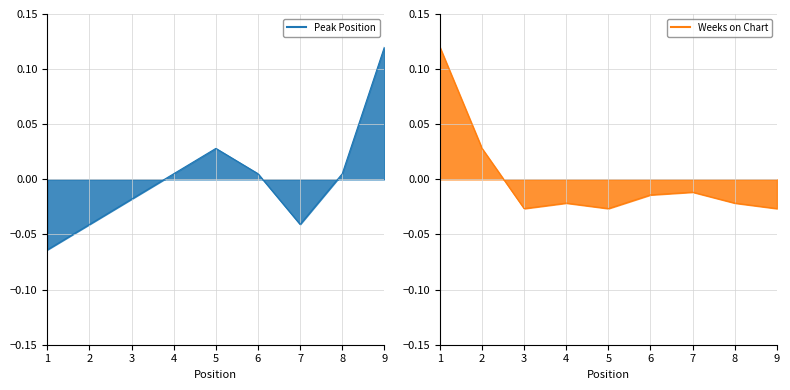

How many negative values does the Weeks on Chart series have?

7